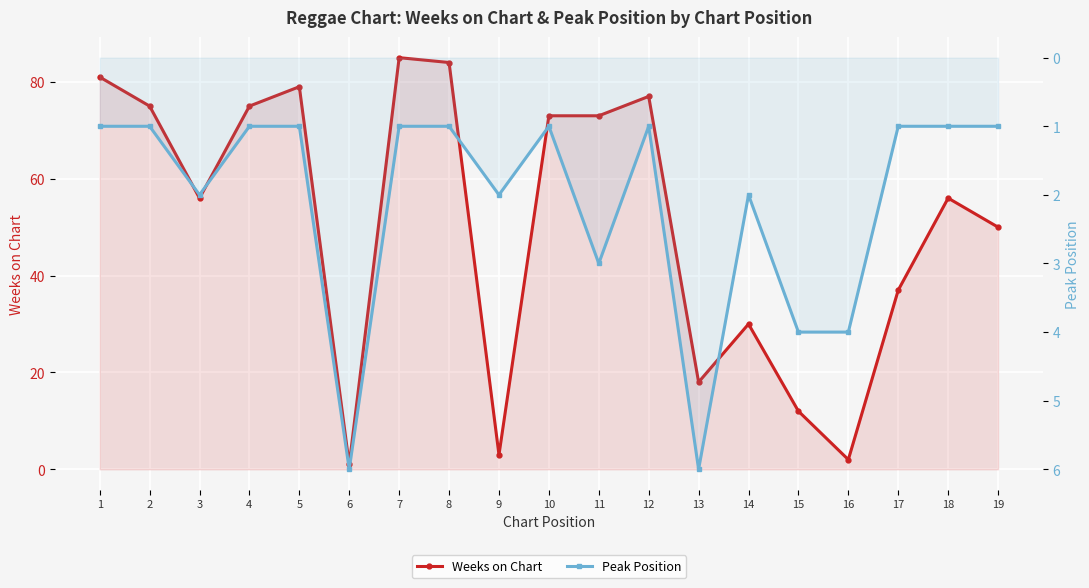

At which label does Weeks on Chart reach its peak?

7